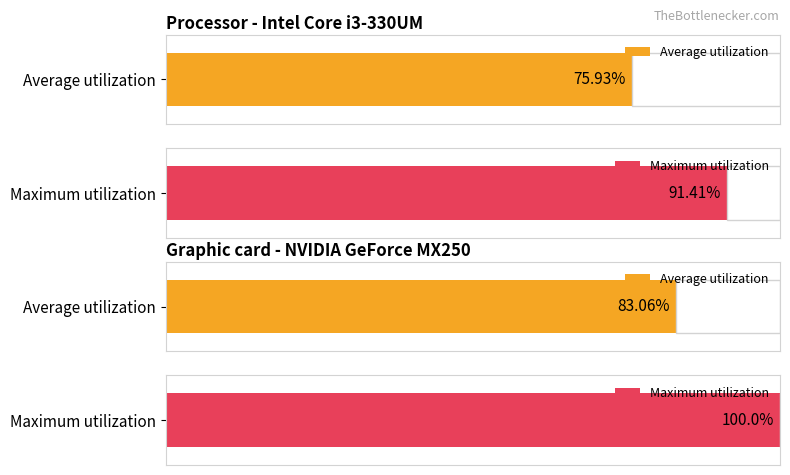

Between 8 and 10, which is larger?

10